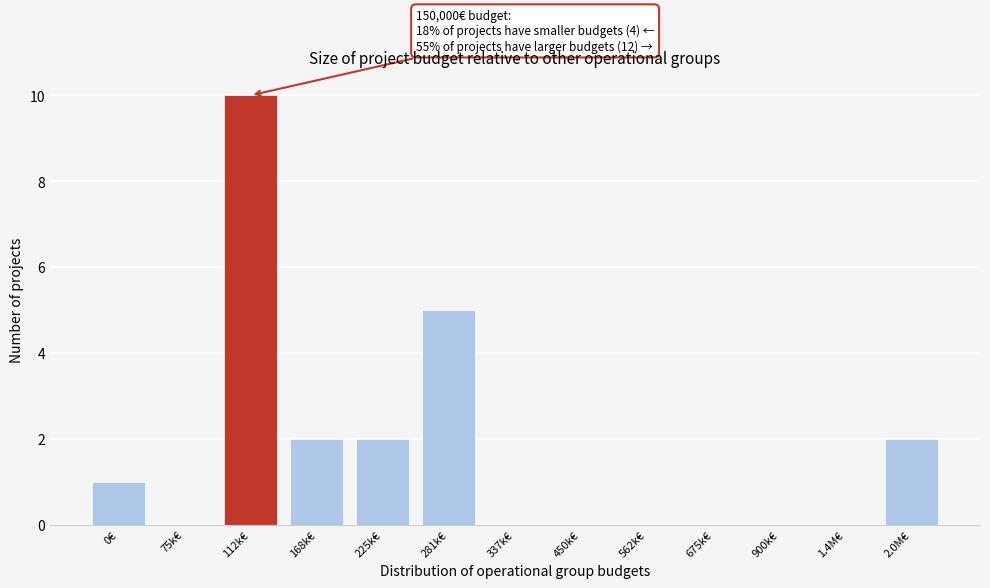

What is the change in value from 281k€ to 675k€?

-5